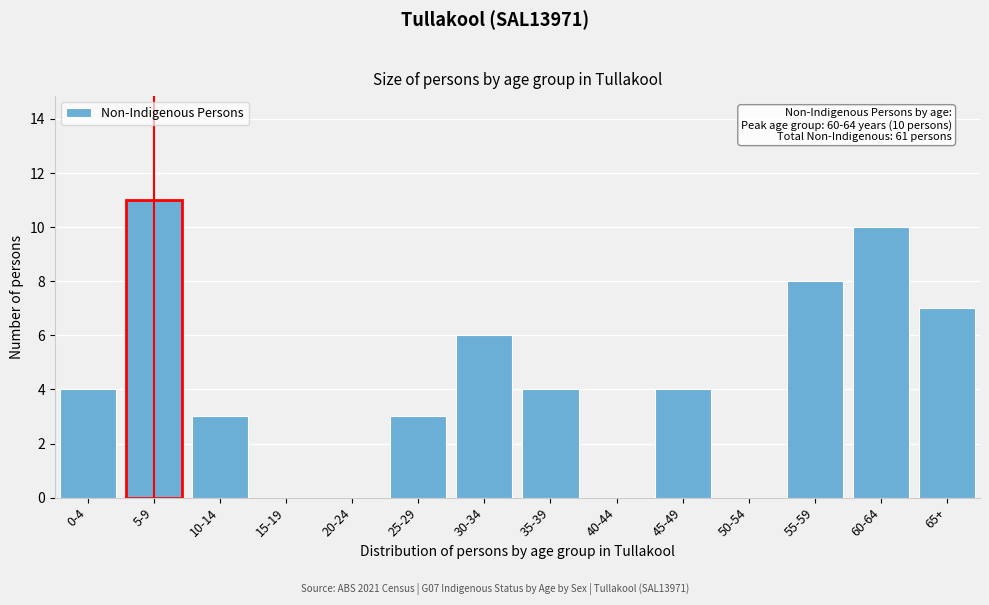

Reading left to right, transcribe all the data shown in this chart.

0-4=4	5-9=11	10-14=3	15-19=0	20-24=0	25-29=3	30-34=6	35-39=4	40-44=0	45-49=4	50-54=0	55-59=8	60-64=10	65+=7